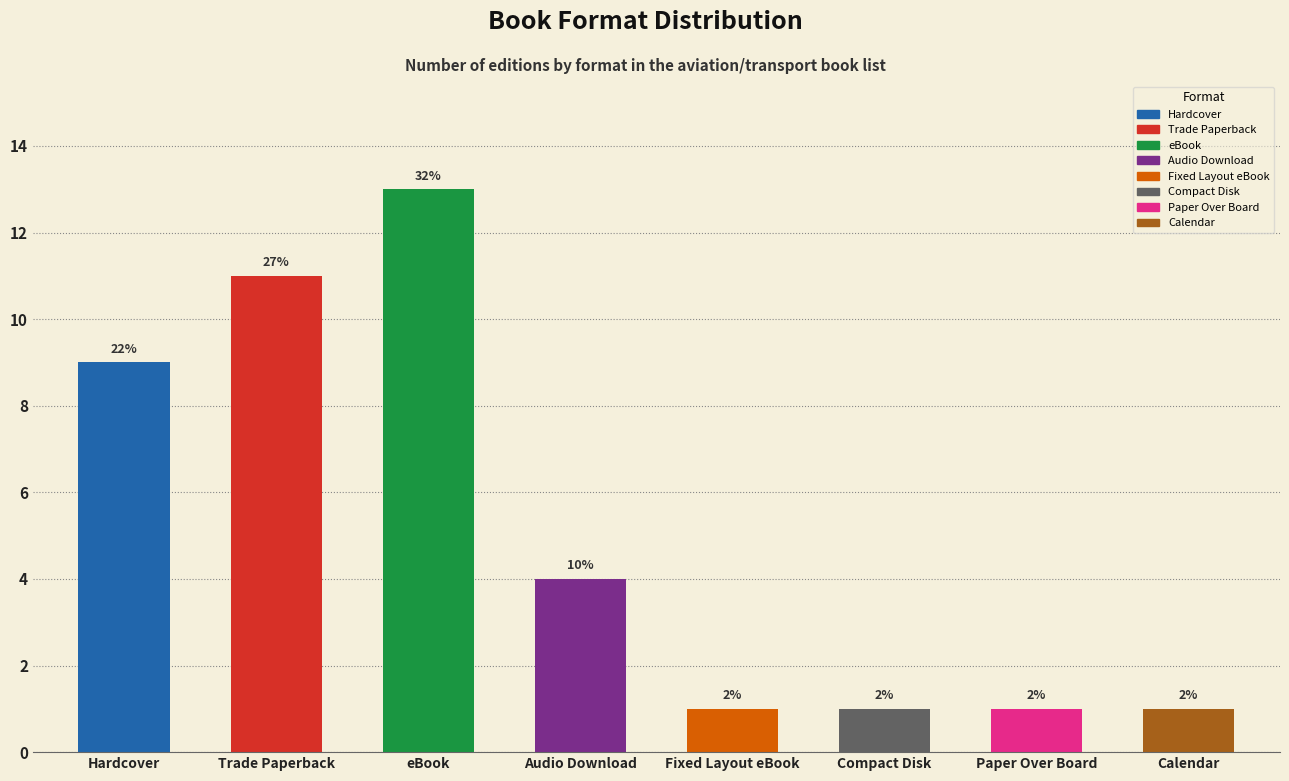

Are the bars horizontal?

No